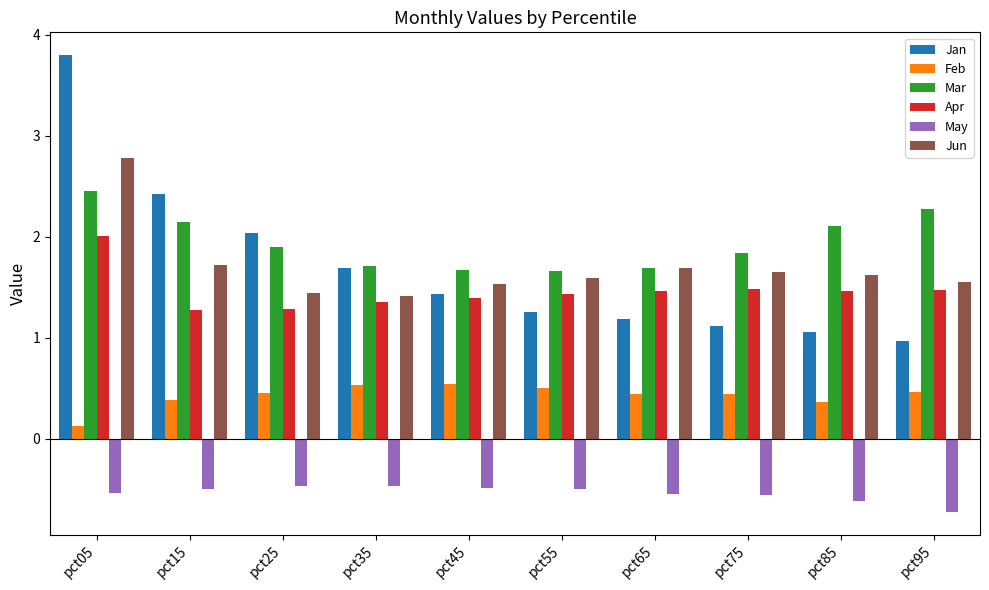

How many bars are there in each group?

6